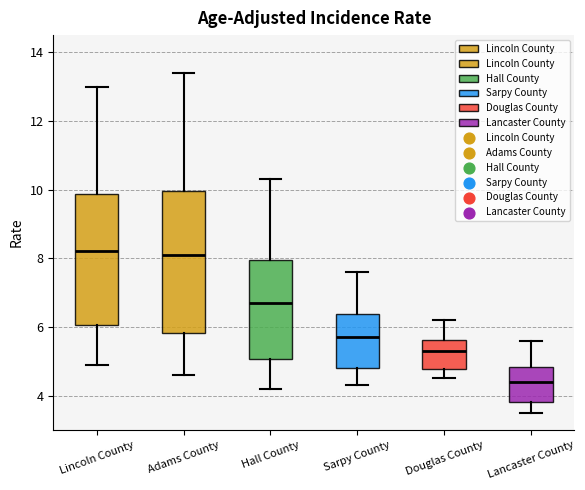

Reading left to right, transcribe this box plot: for each box, give where its median line is, the range the box spans, and where its two whiskers end, as read against the y-axis. The values are not printed on the chart, so give them approximately, as read against the axis.

Lincoln County: median 8.2, box 6.0 to 9.8, whiskers 5.0 to 13.0
Adams County: median 8.2, box 5.8 to 10.0, whiskers 4.6 to 13.4
Hall County: median 6.8, box 5.0 to 8.0, whiskers 4.2 to 10.4
Sarpy County: median 5.8, box 4.8 to 6.4, whiskers 4.4 to 7.6
Douglas County: median 5.4, box 4.8 to 5.6, whiskers 4.6 to 6.2
Lancaster County: median 4.4, box 3.8 to 4.8, whiskers 3.6 to 5.6